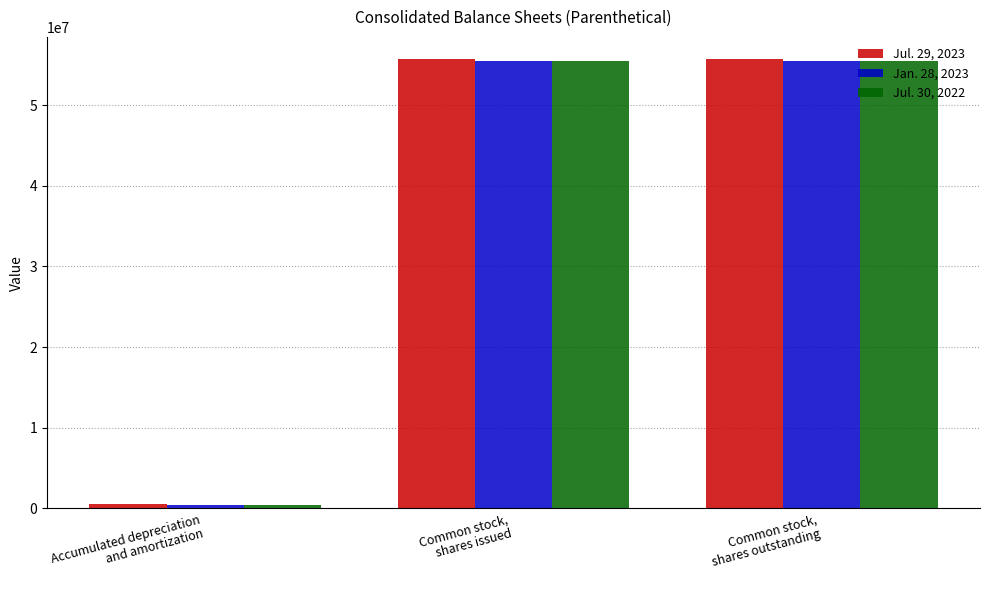

Rank the series by their maximum value, from lowest to highest.

Jul. 30, 2022, Jan. 28, 2023, Jul. 29, 2023